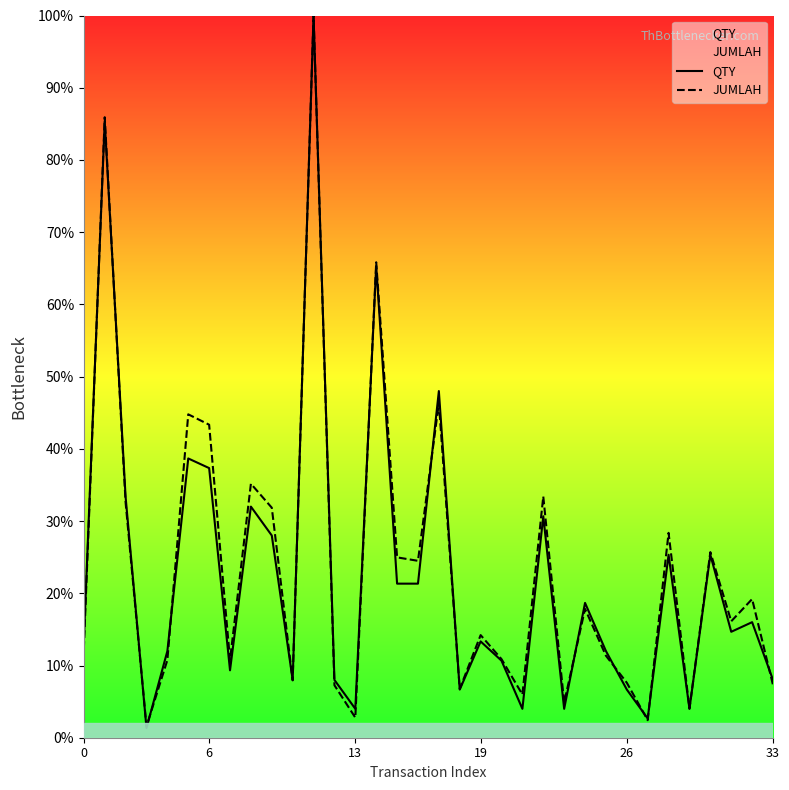

What is the greatest value displayed?

100.0